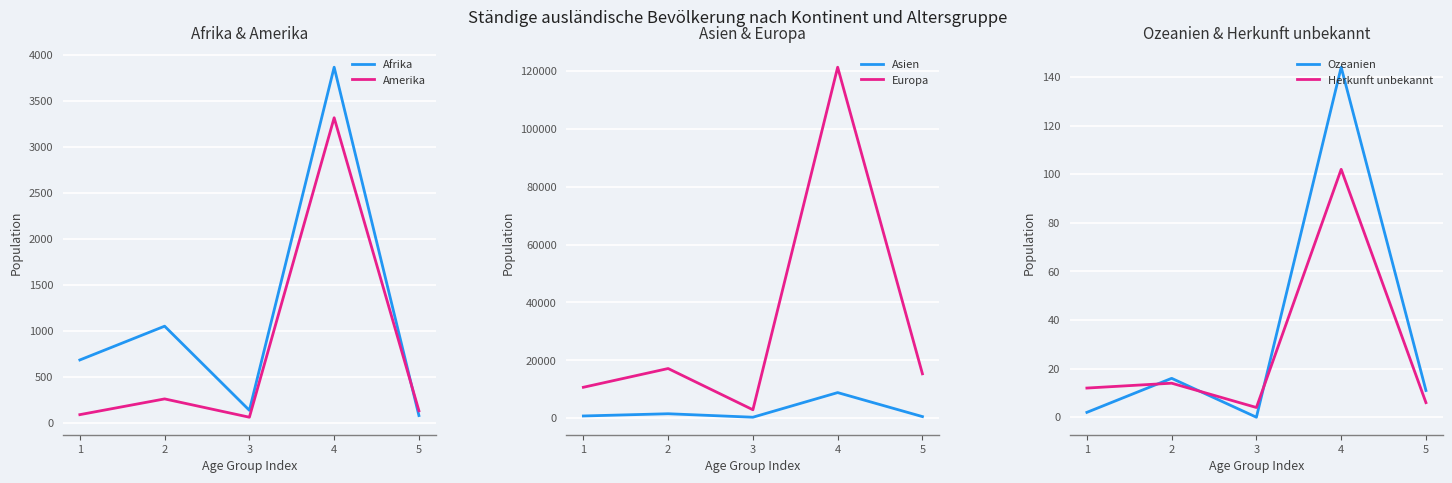

Which series has the largest range (max minus min)?

Europa